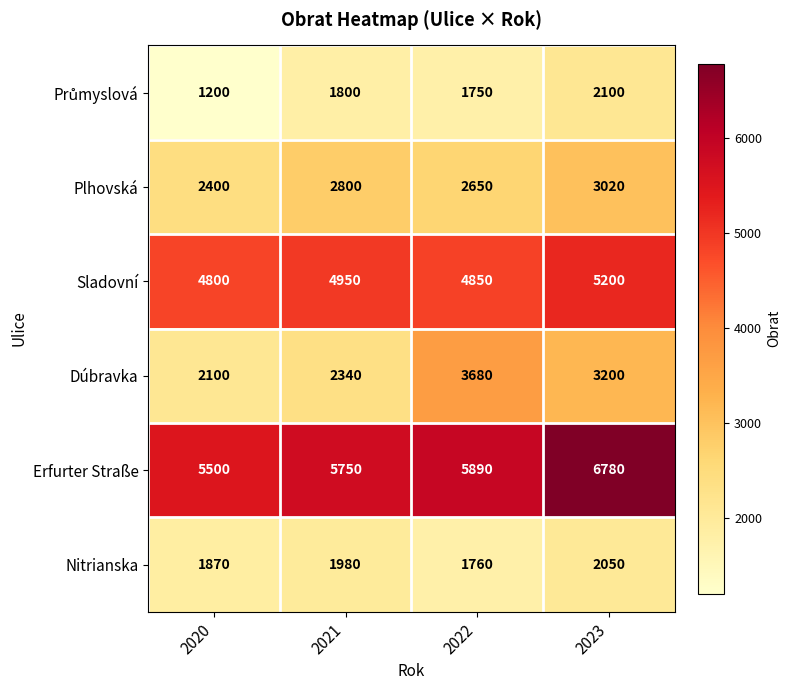

Which series changed the most between 2020 and 2023?

Erfurter Straße